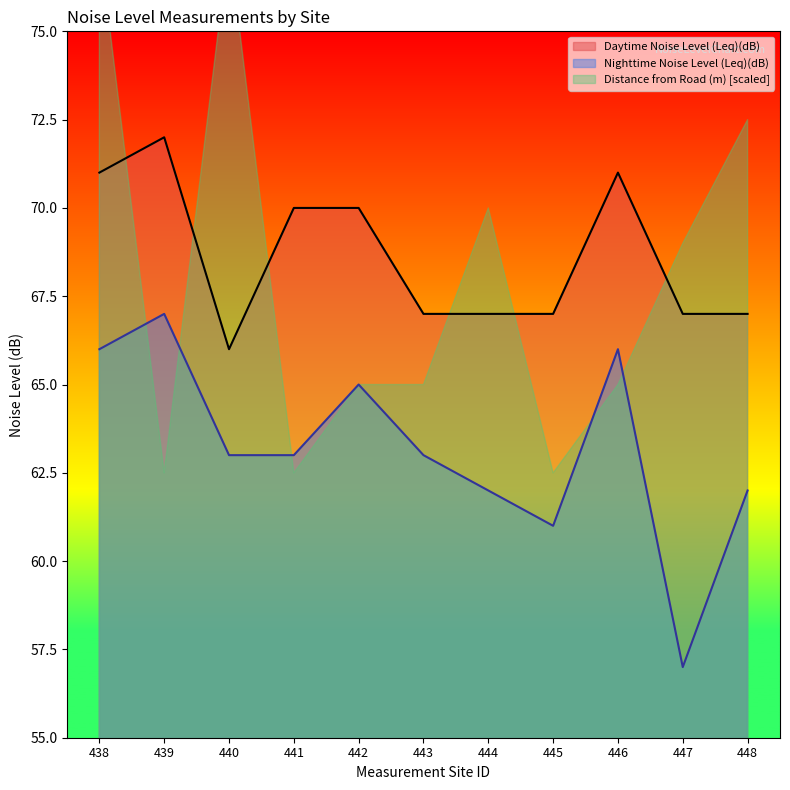

Is the value of Nighttime Noise Level (Leq)(dB) at 438 greater than the value of Daytime Noise Level (Leq)(dB) at 445?

No